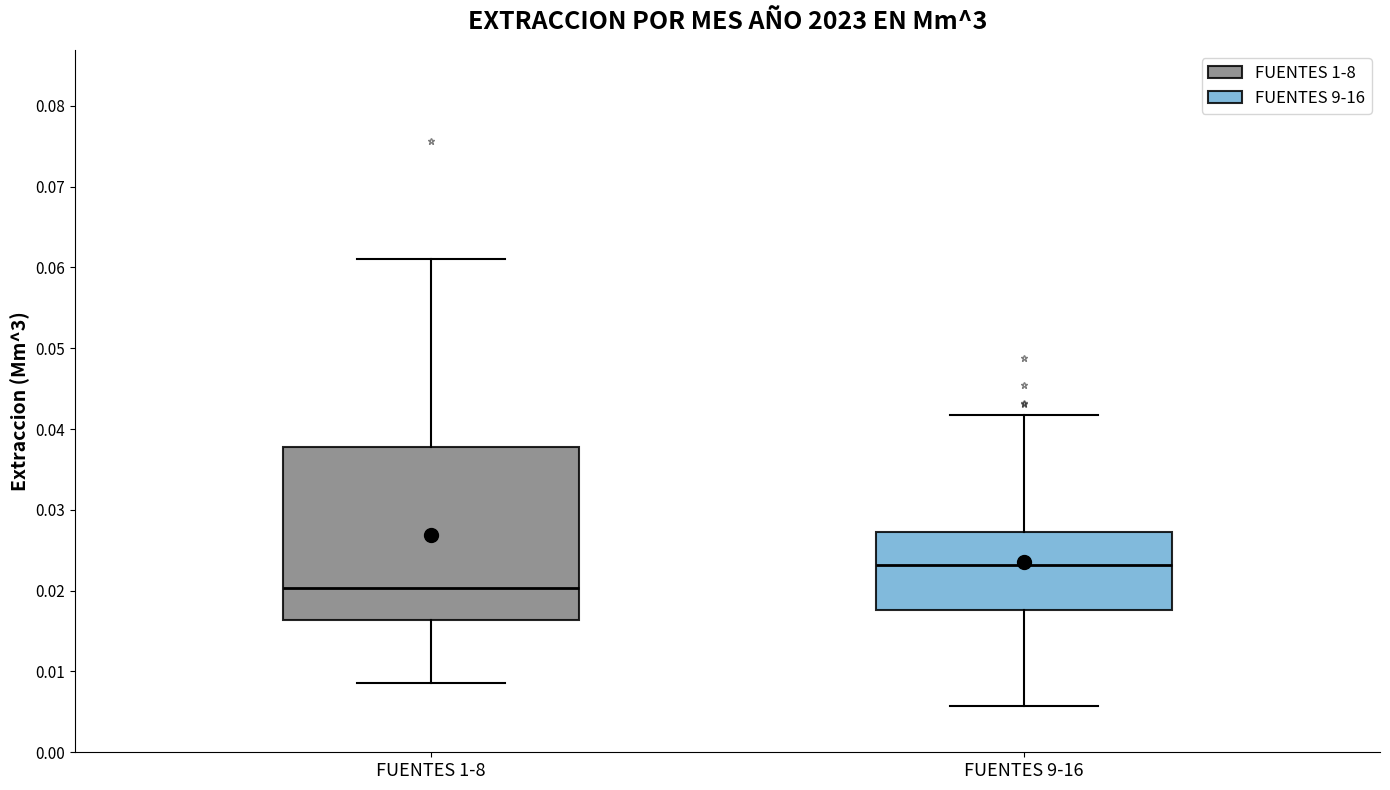

Comparing the boxes themselves (not the whiskers), which one is the tallest?

FUENTES 1-8